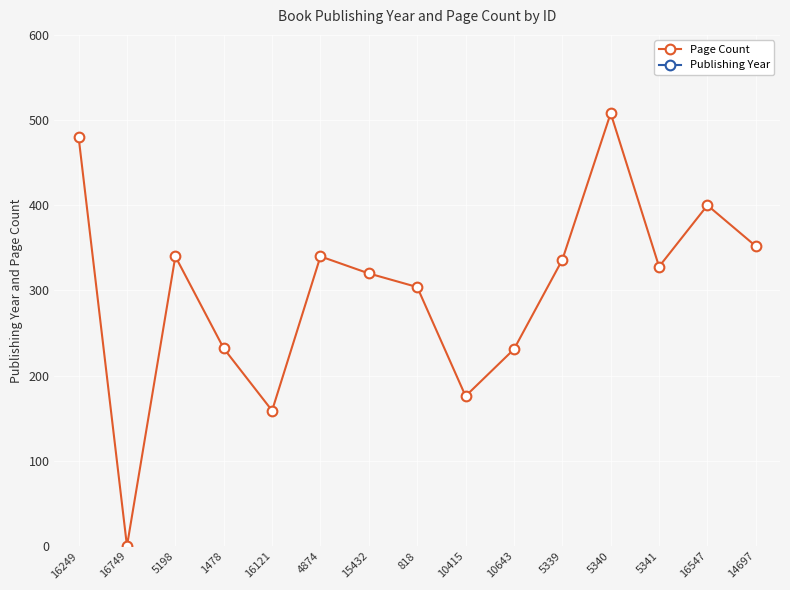

Between 16749 and 818, which series saw the biggest shift?

Page Count